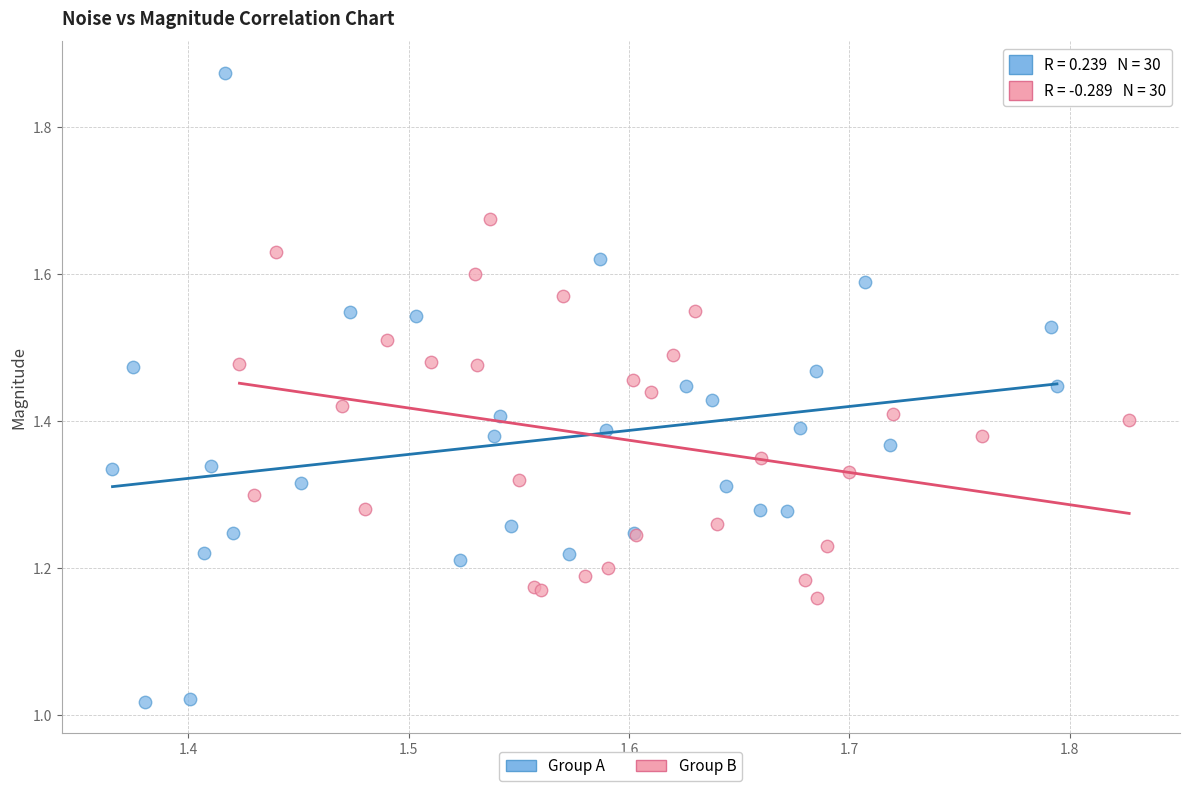

Which series has the largest Y range (max minus min)?

Group A